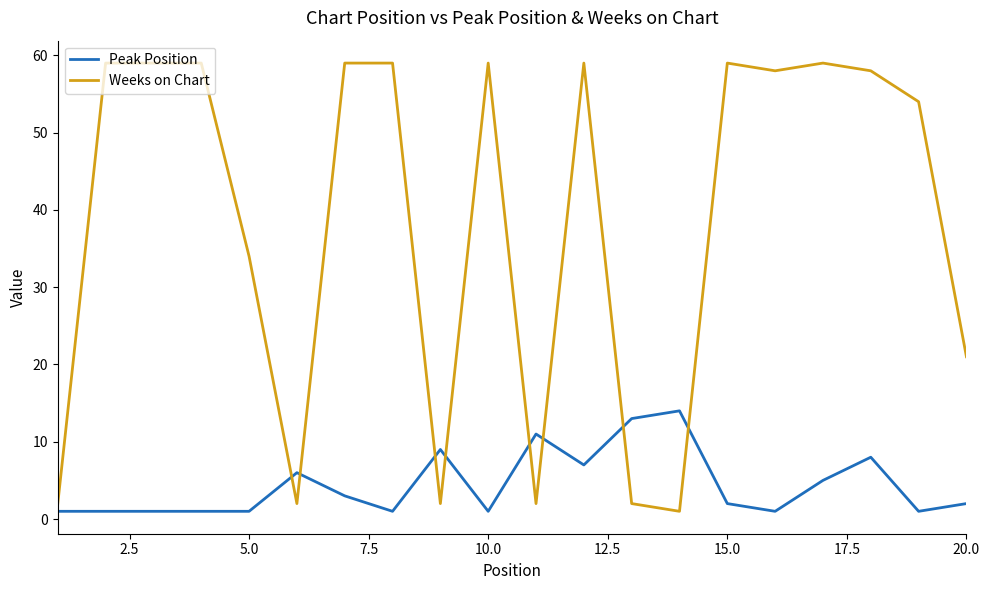

What are all the series names shown in the legend?

Peak Position, Weeks on Chart